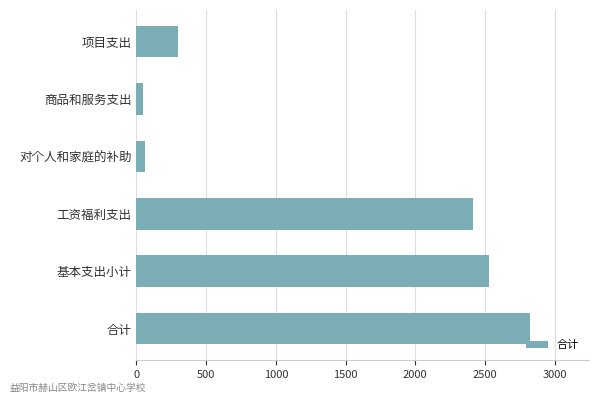

What is the maximum value shown in the chart?

2821.6